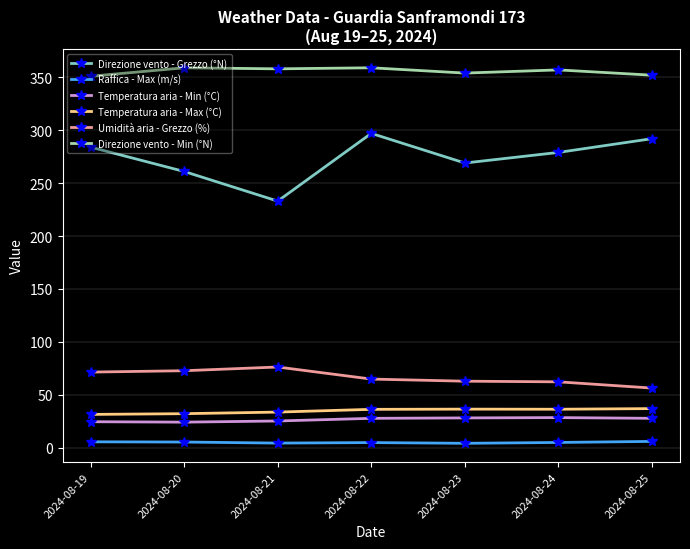

List the series in order of their peak value, highest first.

Direzione vento - Min (°N), Direzione vento - Grezzo (°N), Umidità aria - Grezzo (%), Temperatura aria - Max (°C), Temperatura aria - Min (°C), Raffica - Max (m/s)